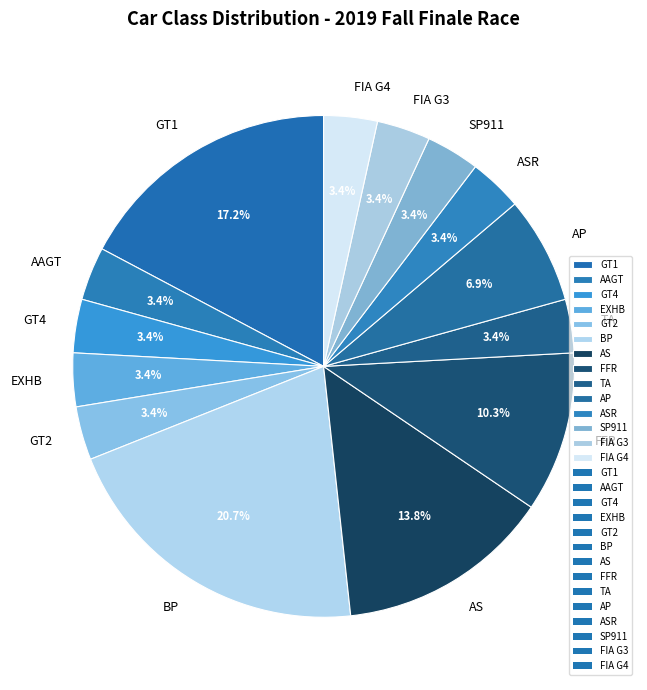

Which has a higher value, EXHB or AS?

AS